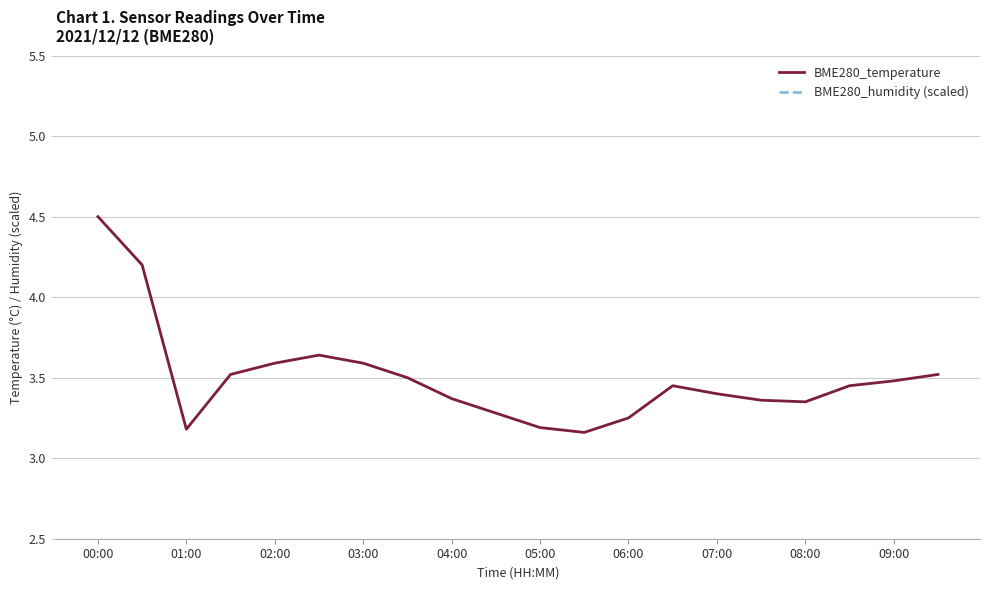

What is the value of the BME280_temperature point at the 9th from the left?

3.4